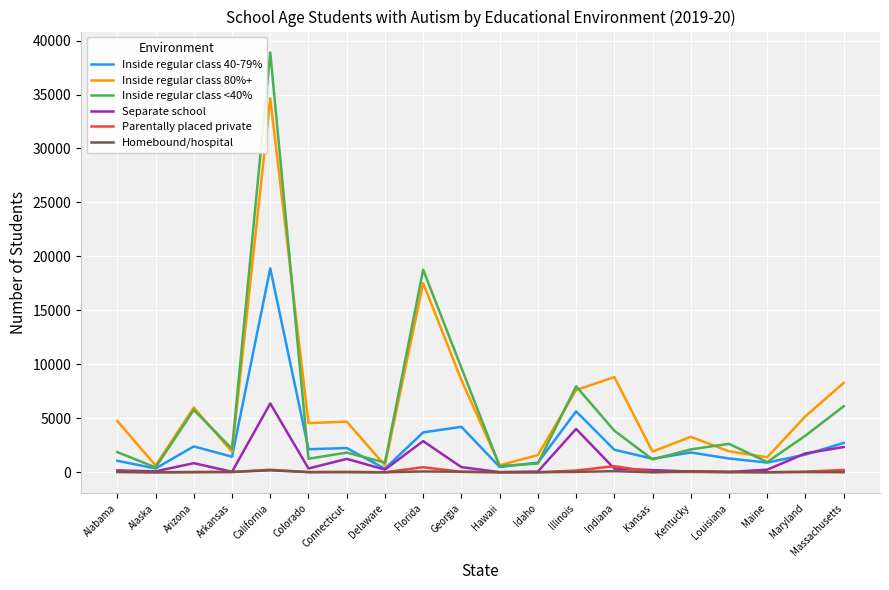

At which label does Inside regular class 80%+ first exceed 4688?

Alabama